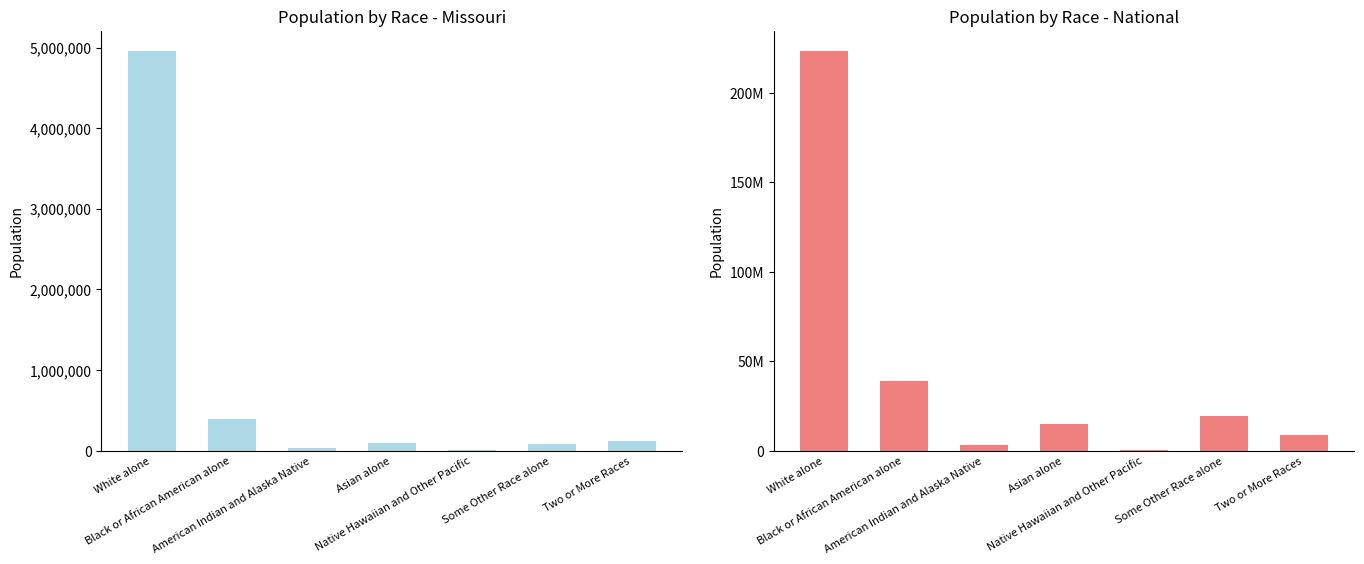

What is the spread (max minus min) of values at White alone?

218594495